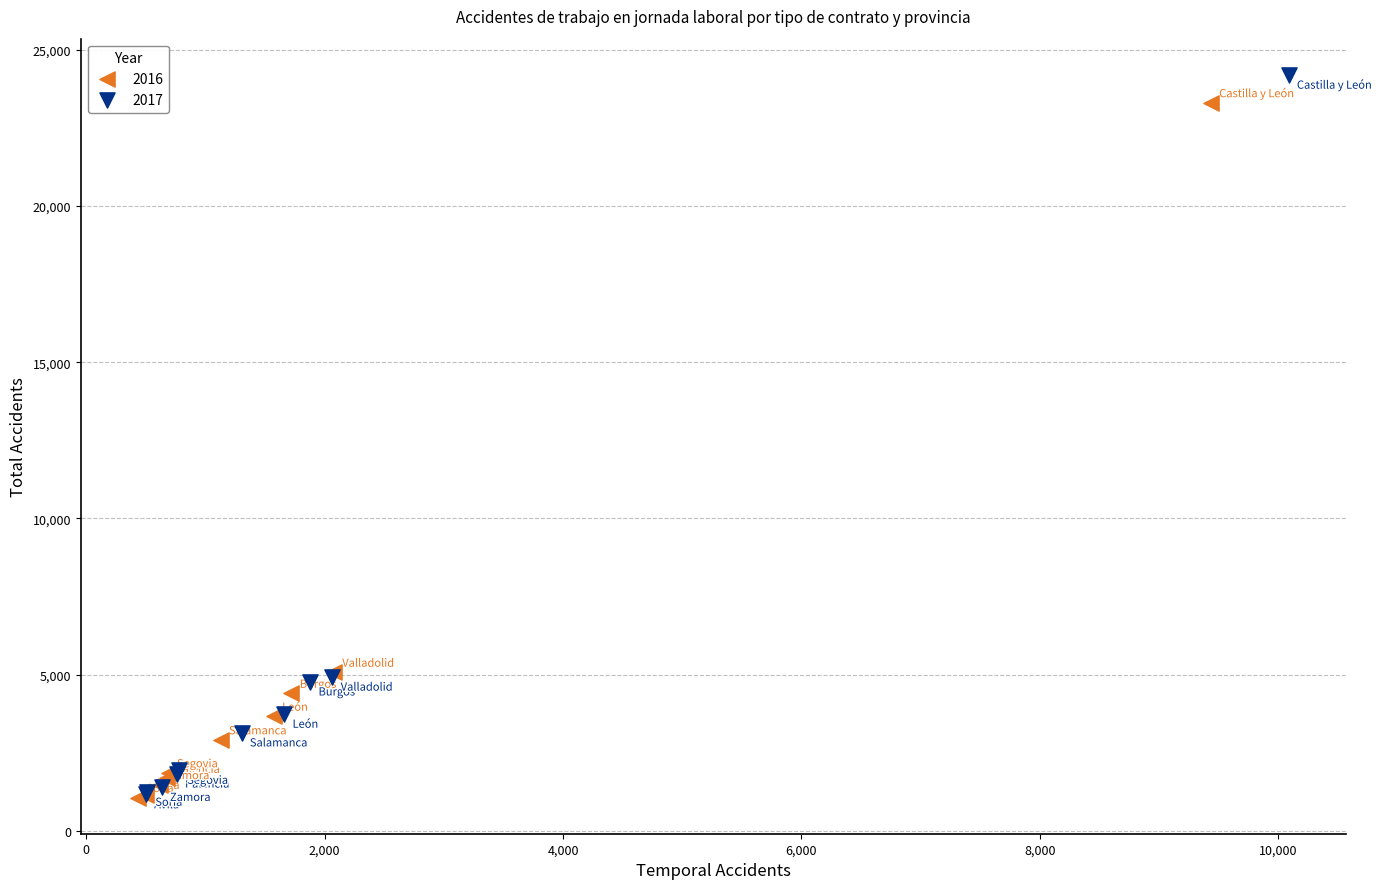

Which series has the largest Y range (max minus min)?

2017